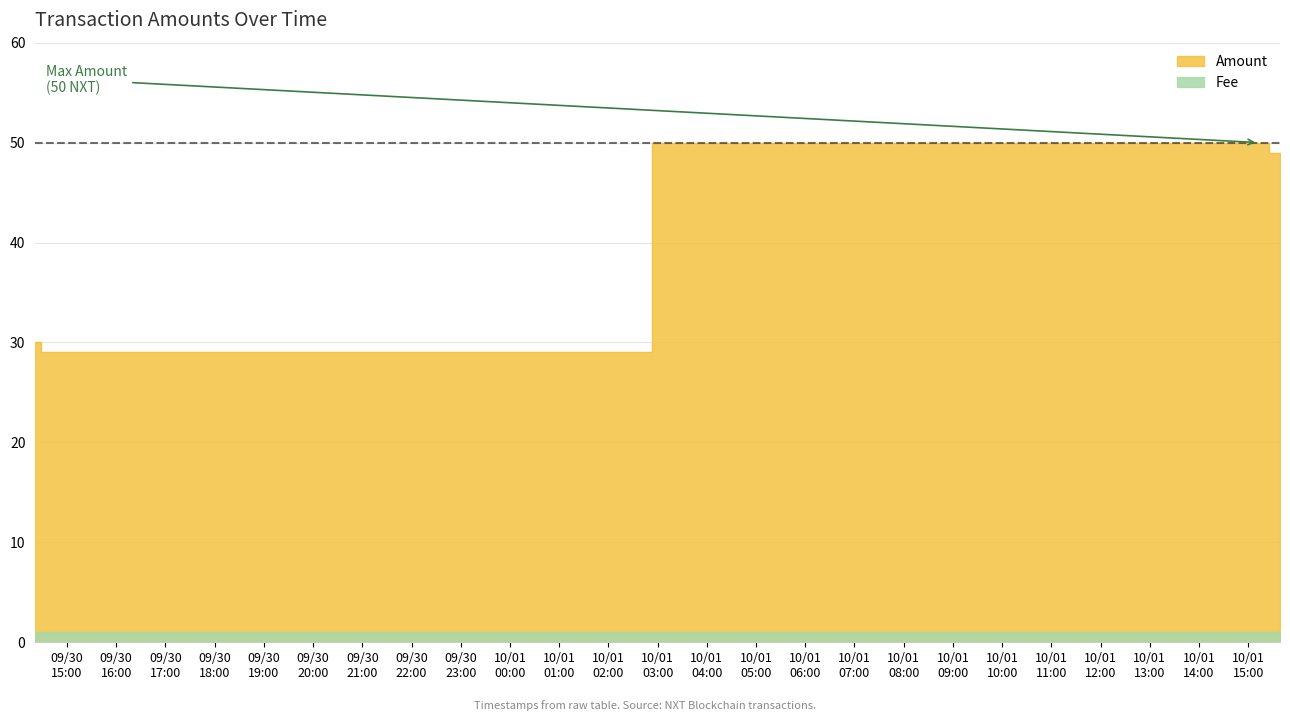

Is it true that the value at 2017-09-30 14:21:16 is 48?

False